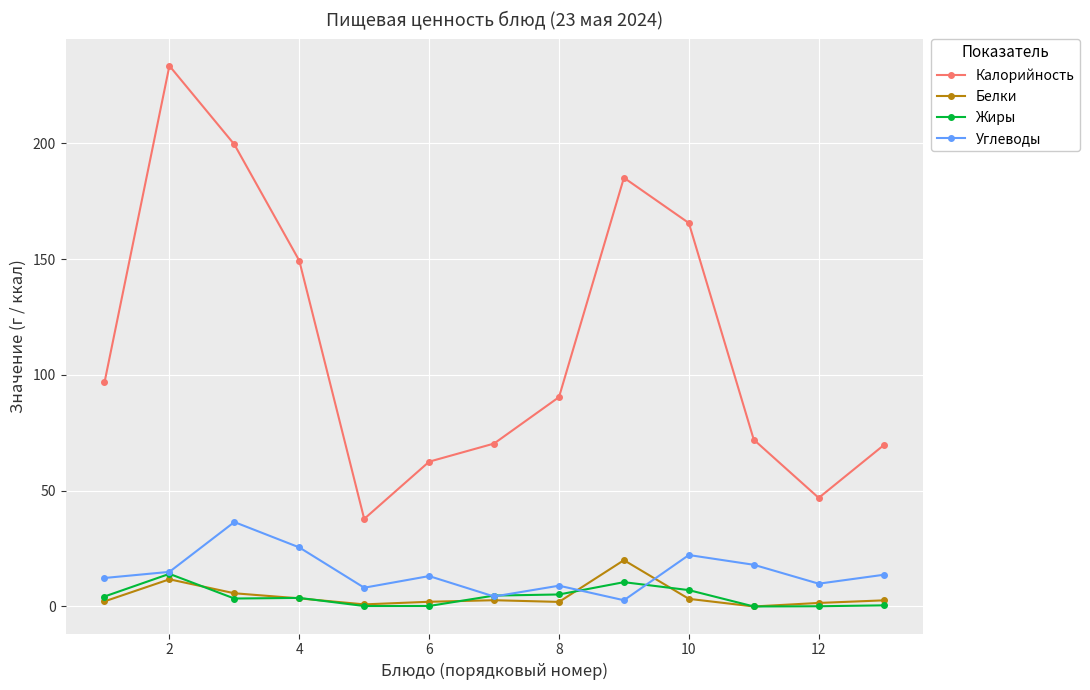

What is the value of the Белки point at the 4th from the left?

3.5